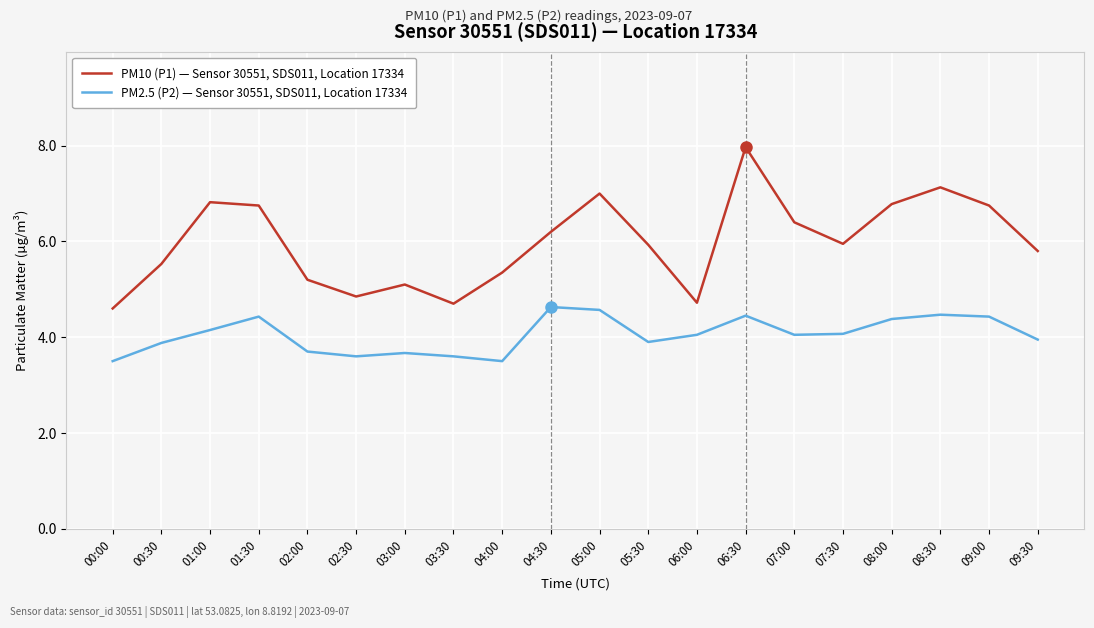

What is the difference between the maximum and minimum values in the PM2.5 (P2) — Sensor 30551, SDS011, Location 17334 series?

1.1